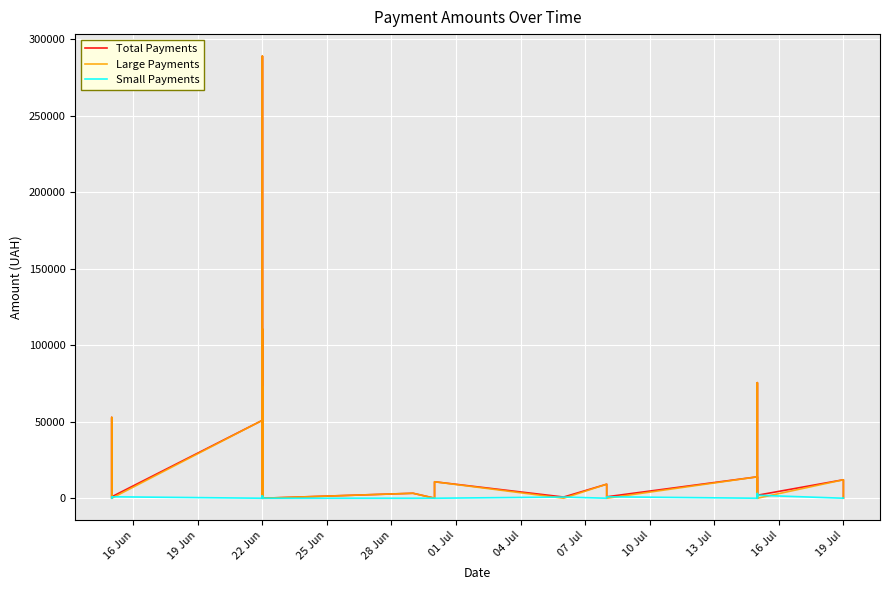

True or false: Small Payments has more than 2 interior local peaks.

True